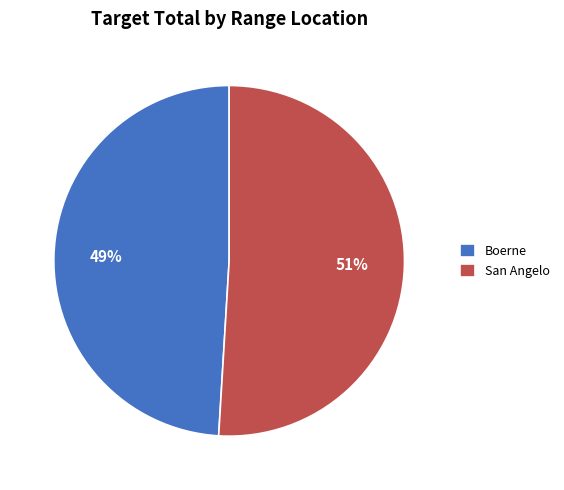

Is it true that Boerne is 37% of the pie?

False